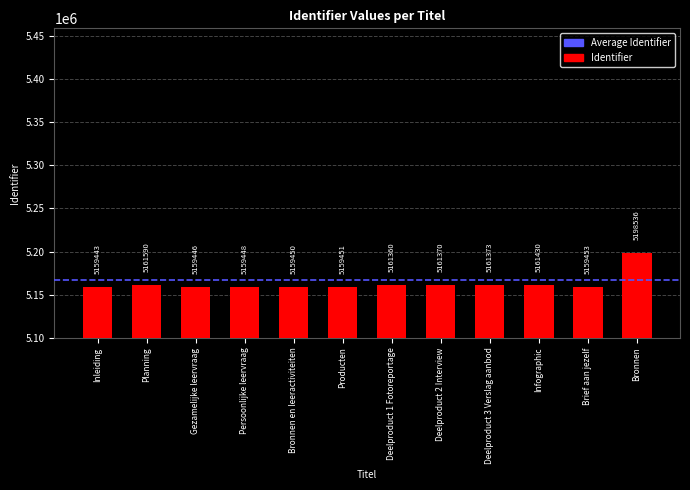

Which has a higher value, Inleiding or Producten?

Producten